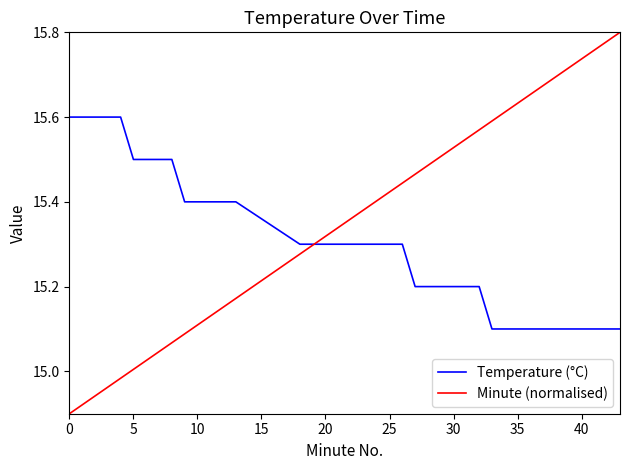

Which series has the largest total across all categories?

Minute (normalised)